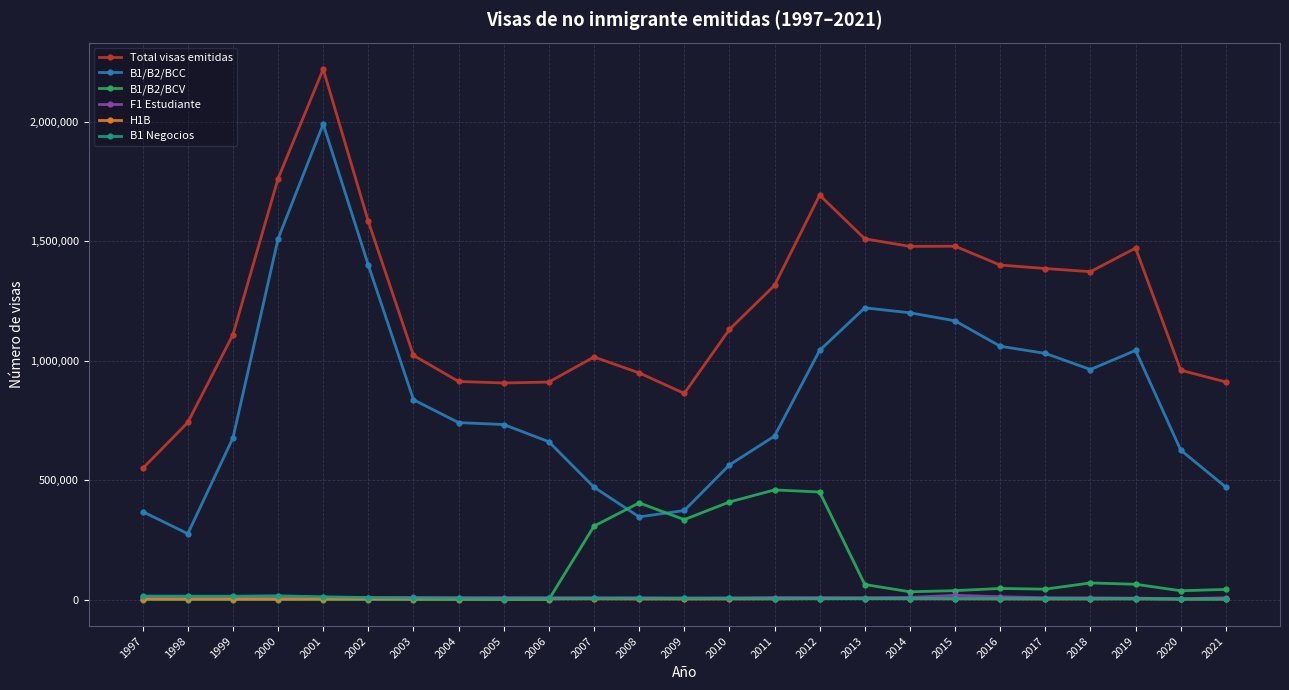

Where does the H1B series first go above 2647?

1997